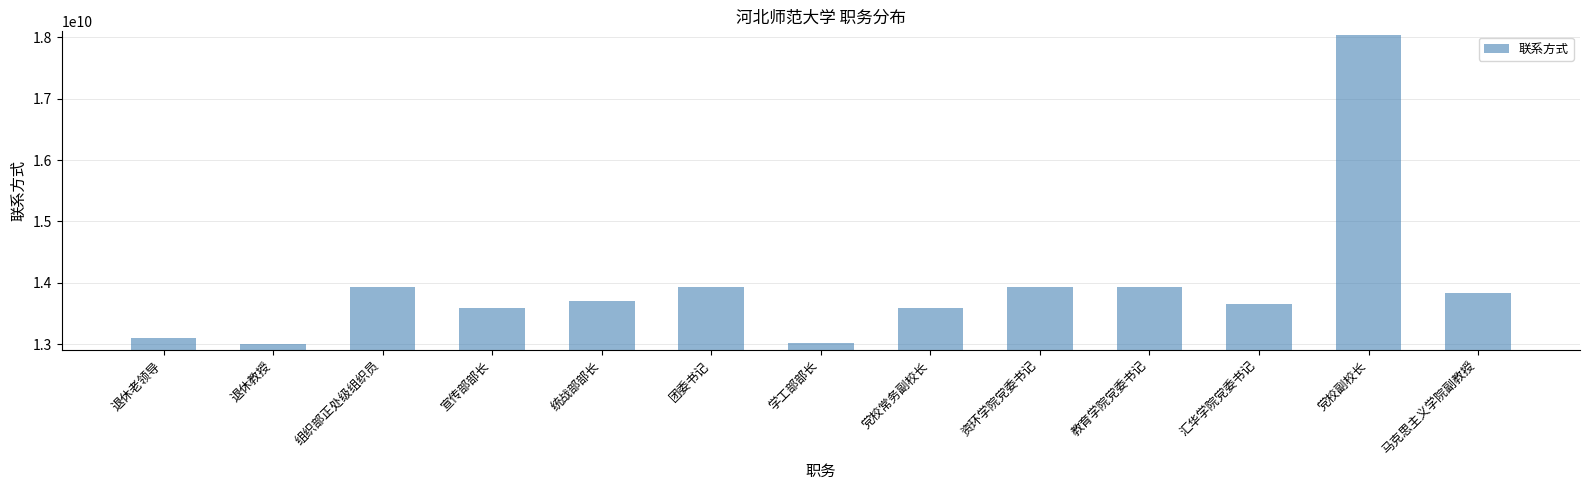

Approximately how many times larger is the value at 退休教授 compared to 统战部部长?

0.9